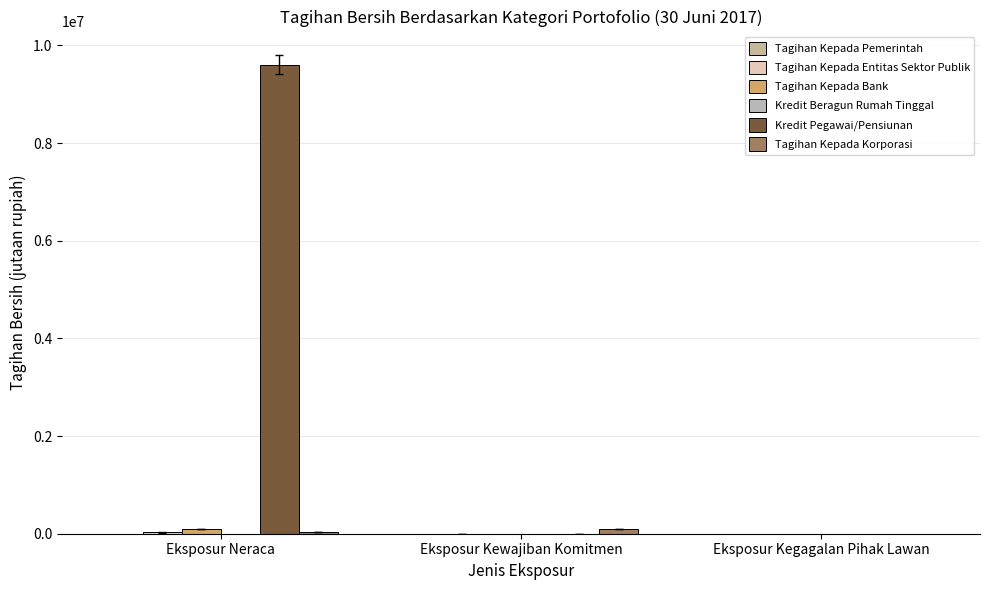

The Kredit Pegawai/Pensiunan series shows 6461757.6 at Eksposur Kegagalan Pihak Lawan. True or false?

False